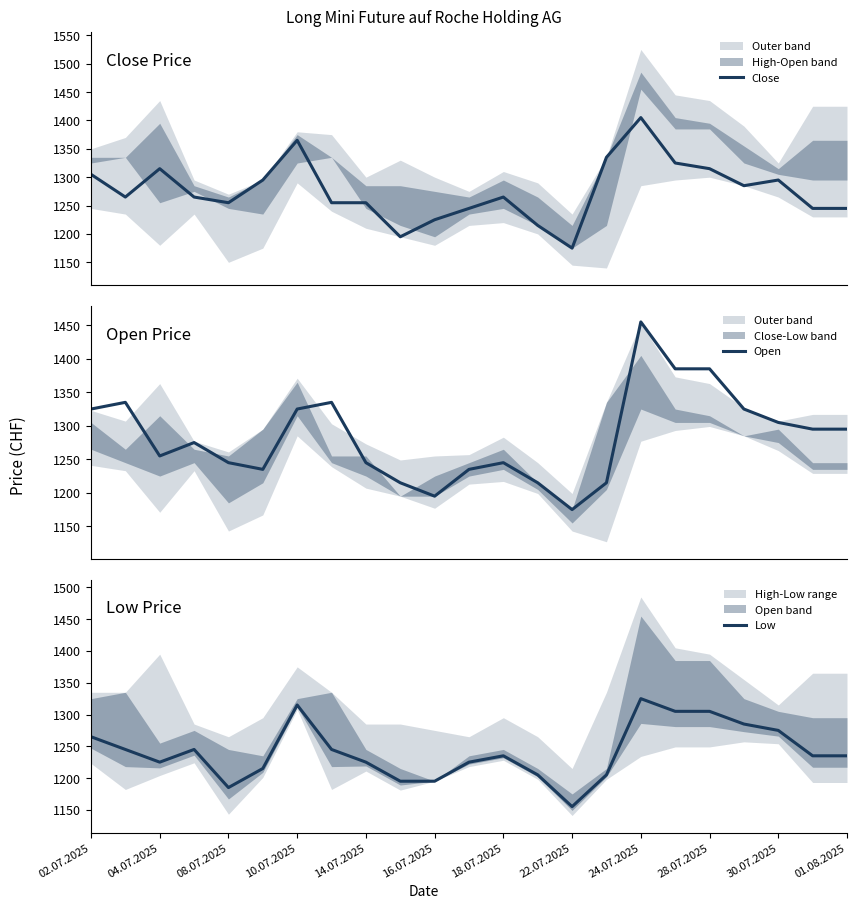

Which category has the lowest value in the Low series?

22.07.2025